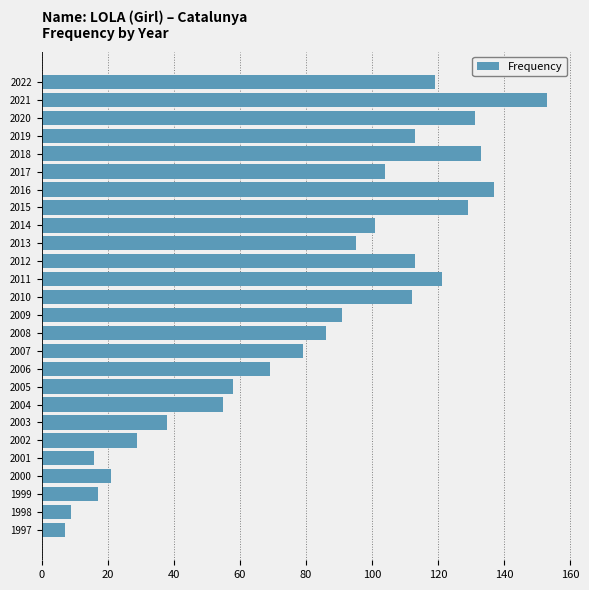

Reading top to bottom, transcribe all the data shown in this chart.

2022=119	2021=153	2020=131	2019=113	2018=133	2017=104	2016=137	2015=129	2014=101	2013=95	2012=113	2011=121	2010=112	2009=91	2008=86	2007=79	2006=69	2005=58	2004=55	2003=38	2002=29	2001=16	2000=21	1999=17	1998=9	1997=7